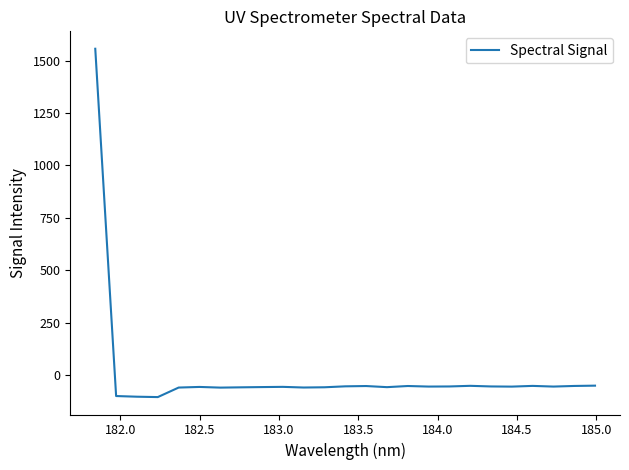

What is the difference between the maximum and minimum values?

1661.0